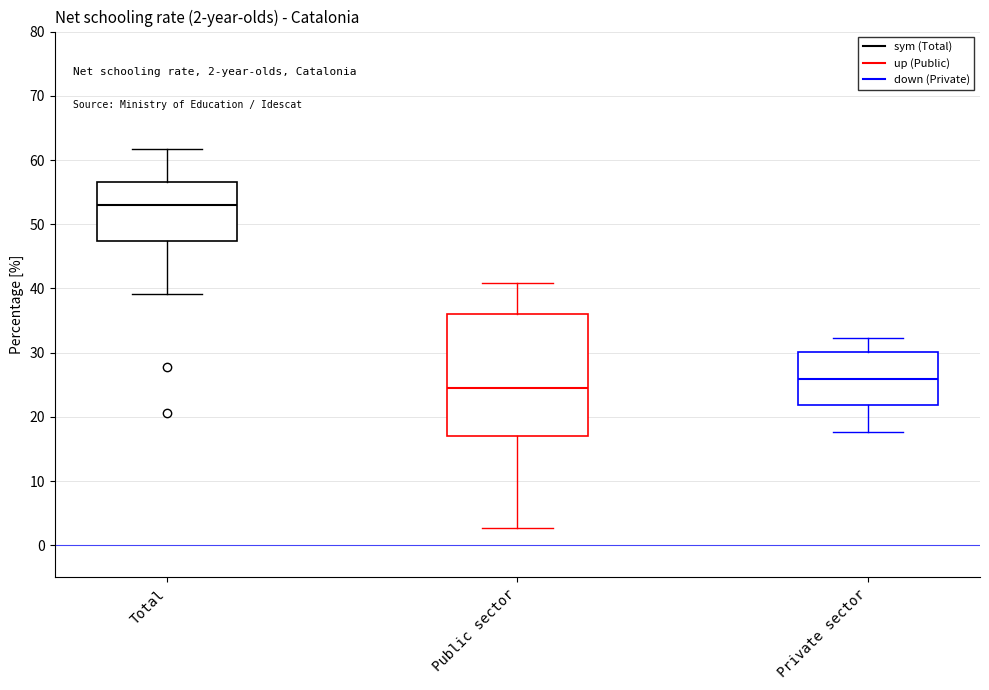

Comparing the boxes themselves (not the whiskers), which one is the tallest?

Public sector